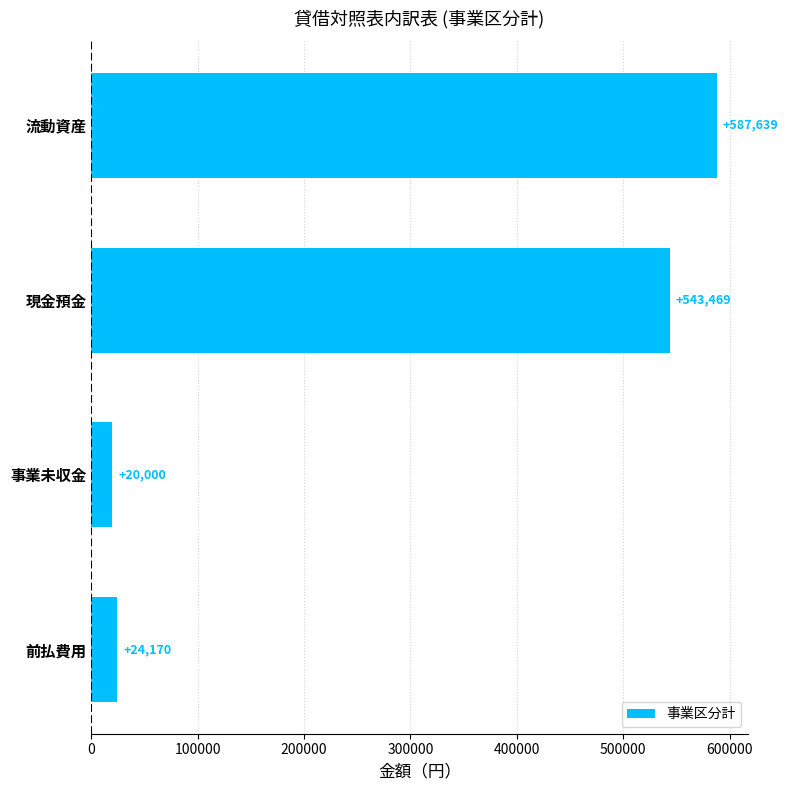

What is the average value?

293820